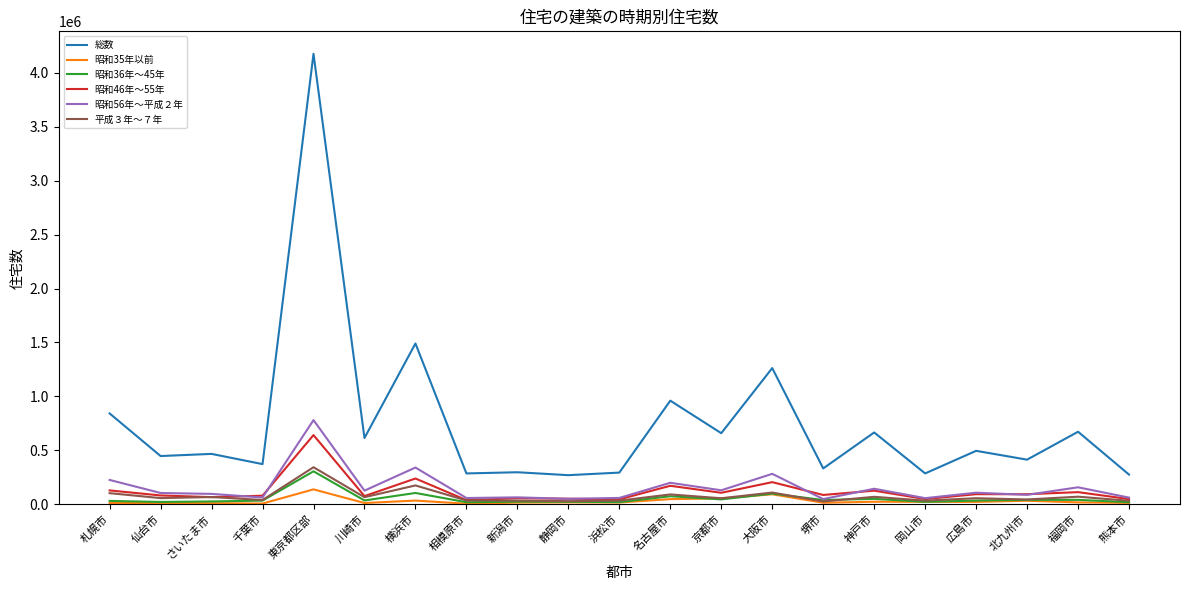

What is the greatest value displayed?

4177680